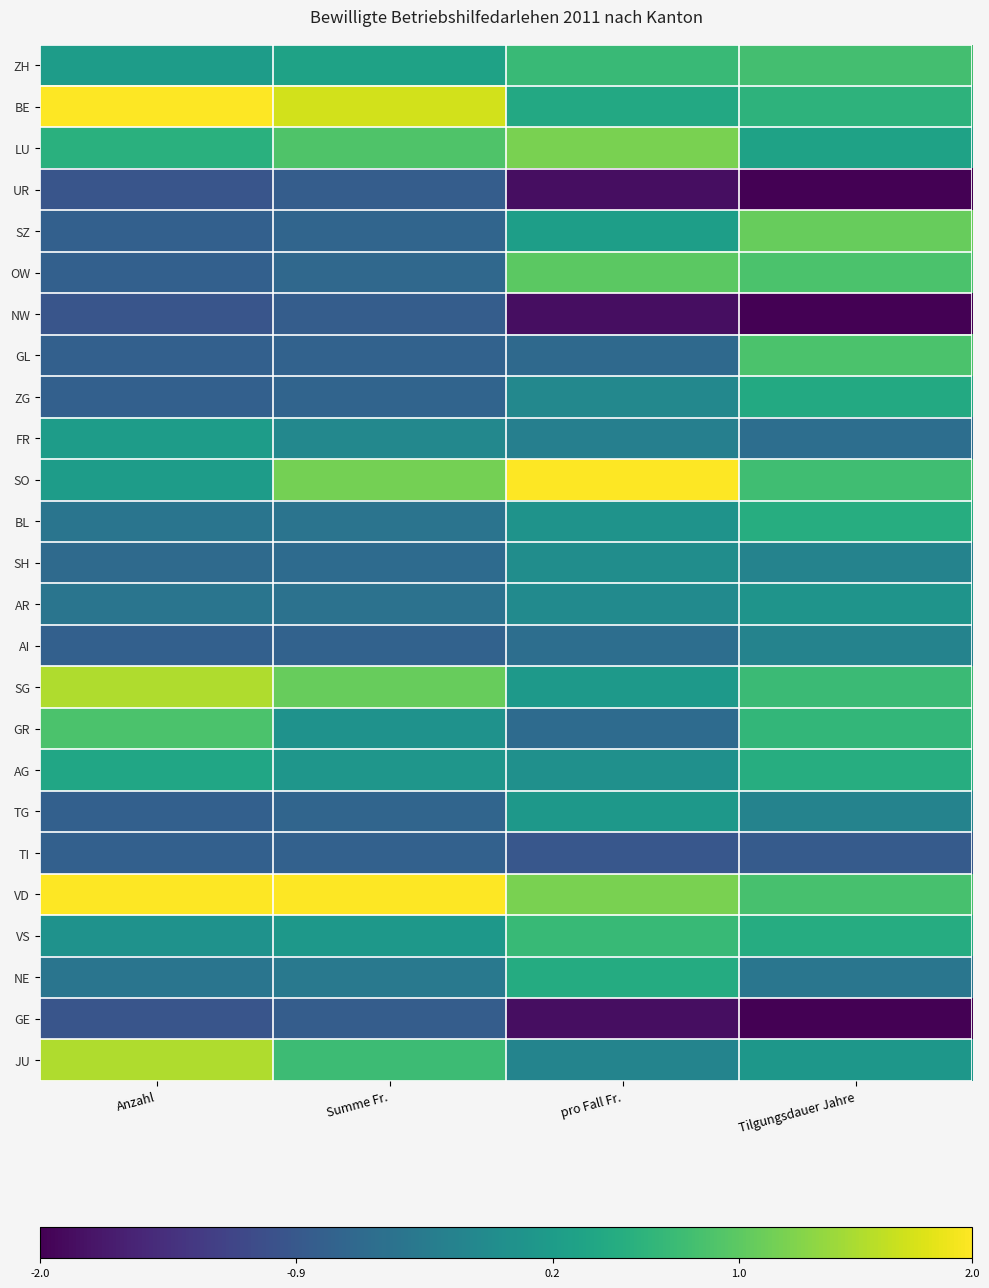

List the series in order of their peak value, lowest first.

UR, NW, GE, TI, AI, SH, AR, TG, FR, ZG, NE, BL, AG, VS, ZH, GL, GR, OW, SZ, LU, SG, JU, BE, SO, VD